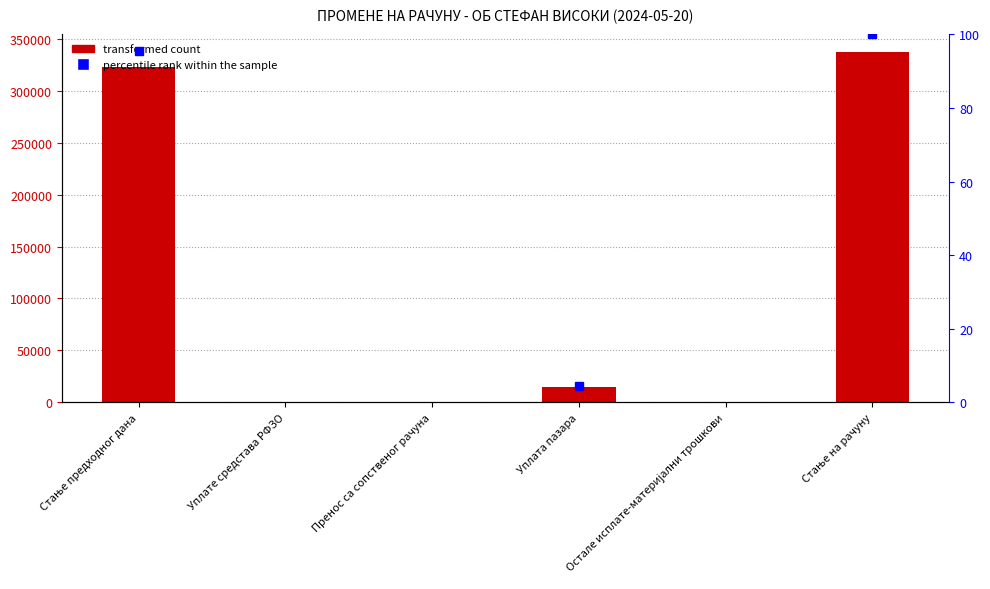

The value at Стање на рачуну is 337569.2. True or false?

True